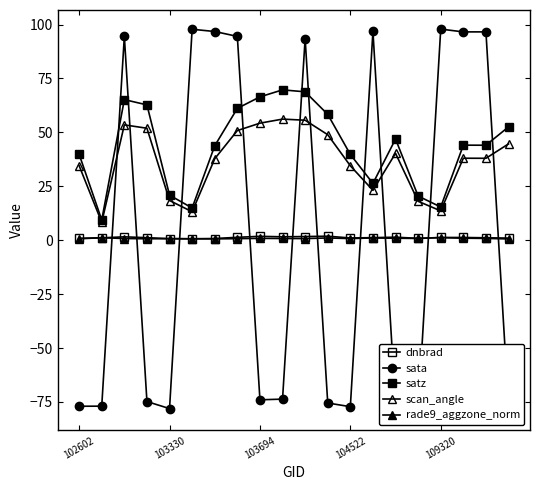

At which category does the chart reach its peak across all series?

109320